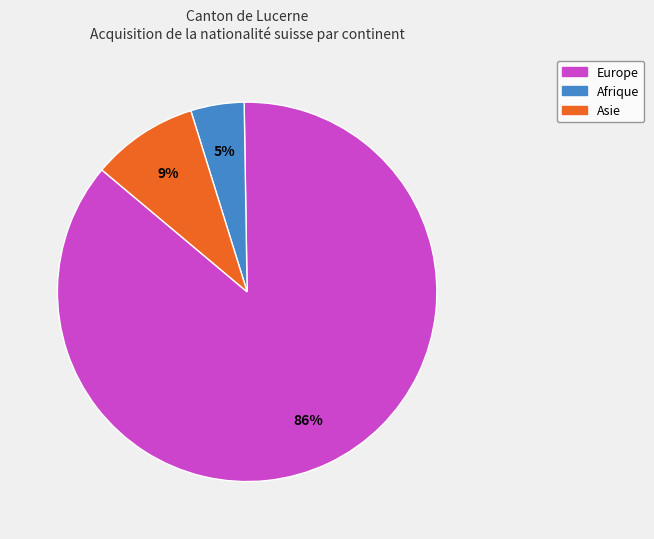

How many segments does this pie chart have?

3